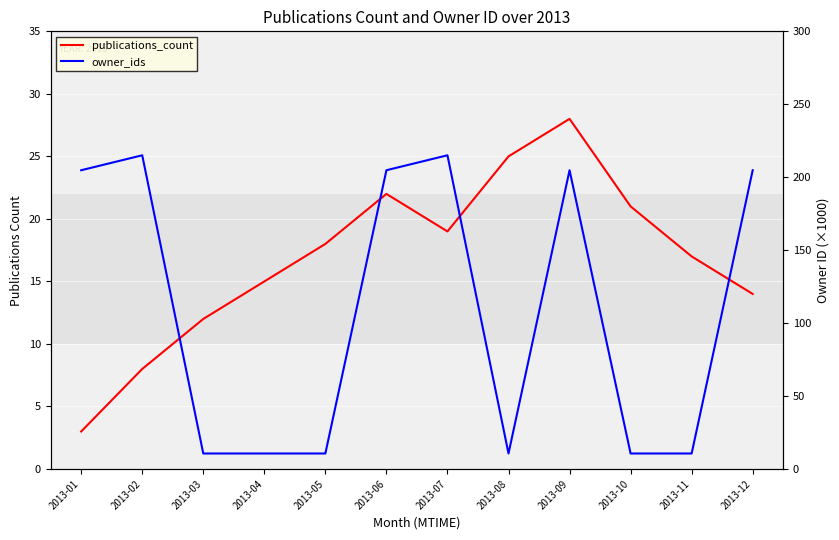

Which series has the widest spread of values?

owner_ids